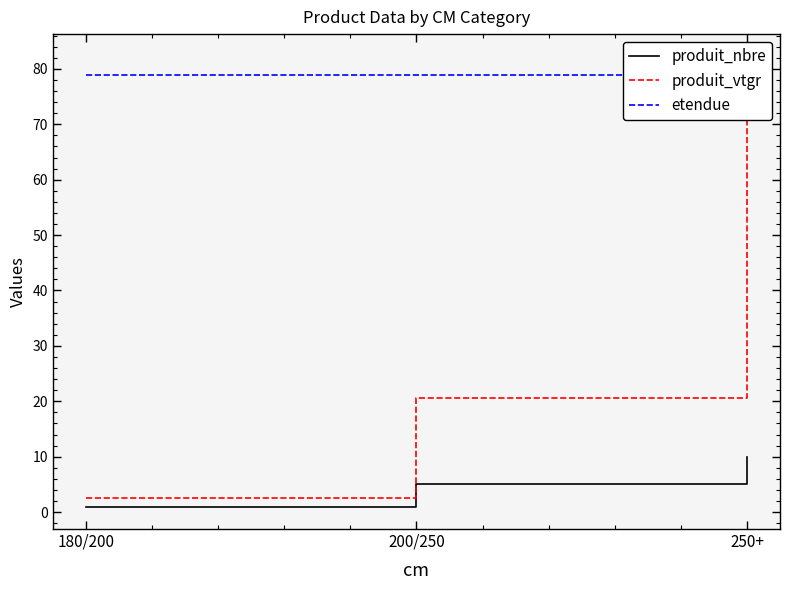

True or false: etendue has a value of 78.9 at 200/250.

True